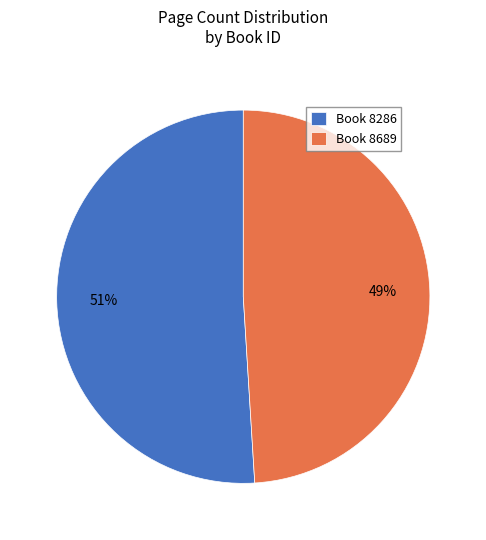

To the nearest percent, what is the difference between the Book 8689 and Book 8286 slice percentages?

2%